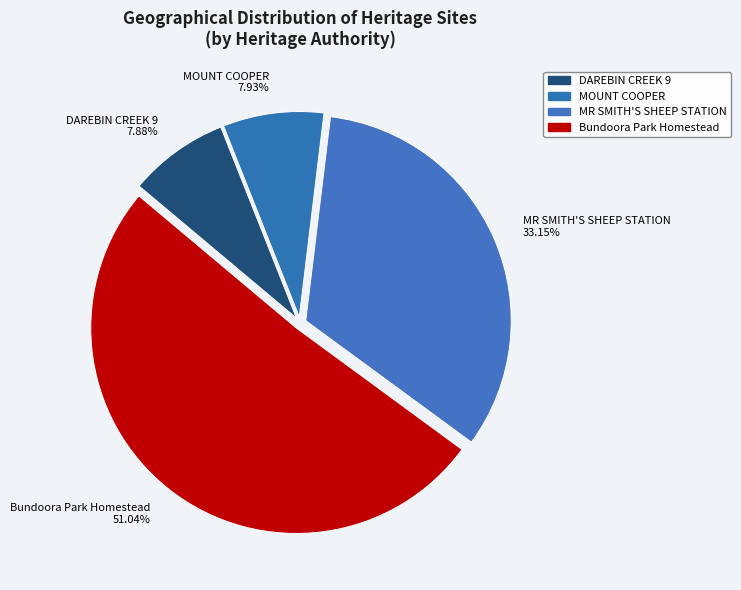

To the nearest percent, what is the difference between the MR SMITH'S SHEEP STATION and DAREBIN CREEK 9 slice percentages?

25%